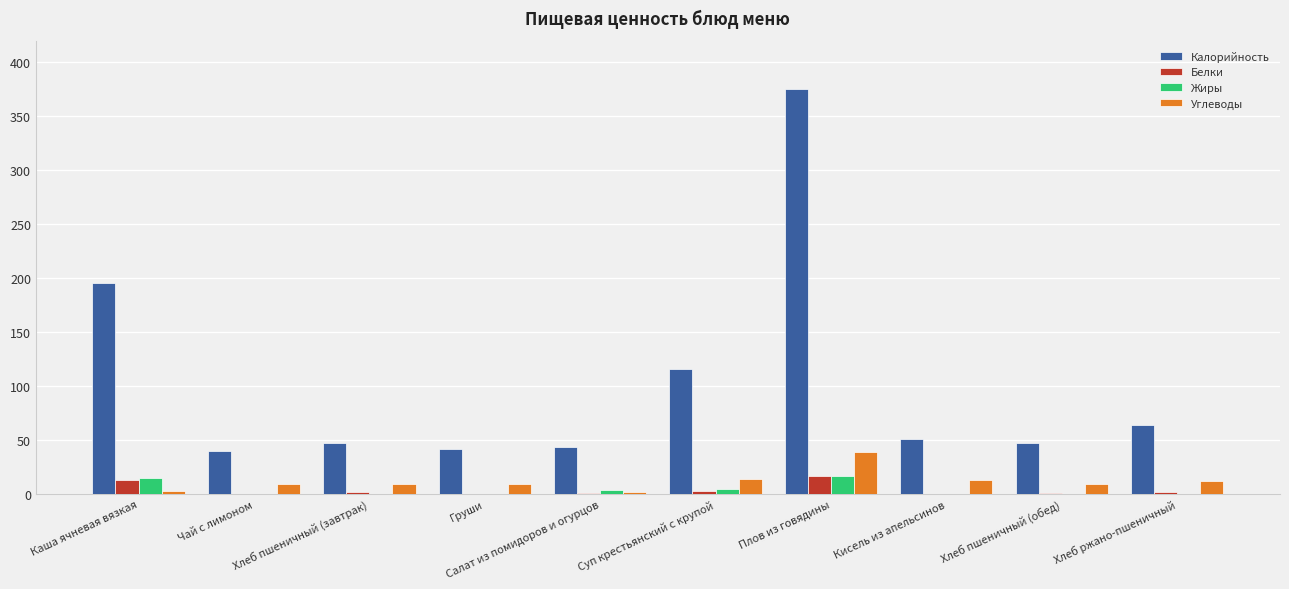

How many distinct data groups are displayed?

4